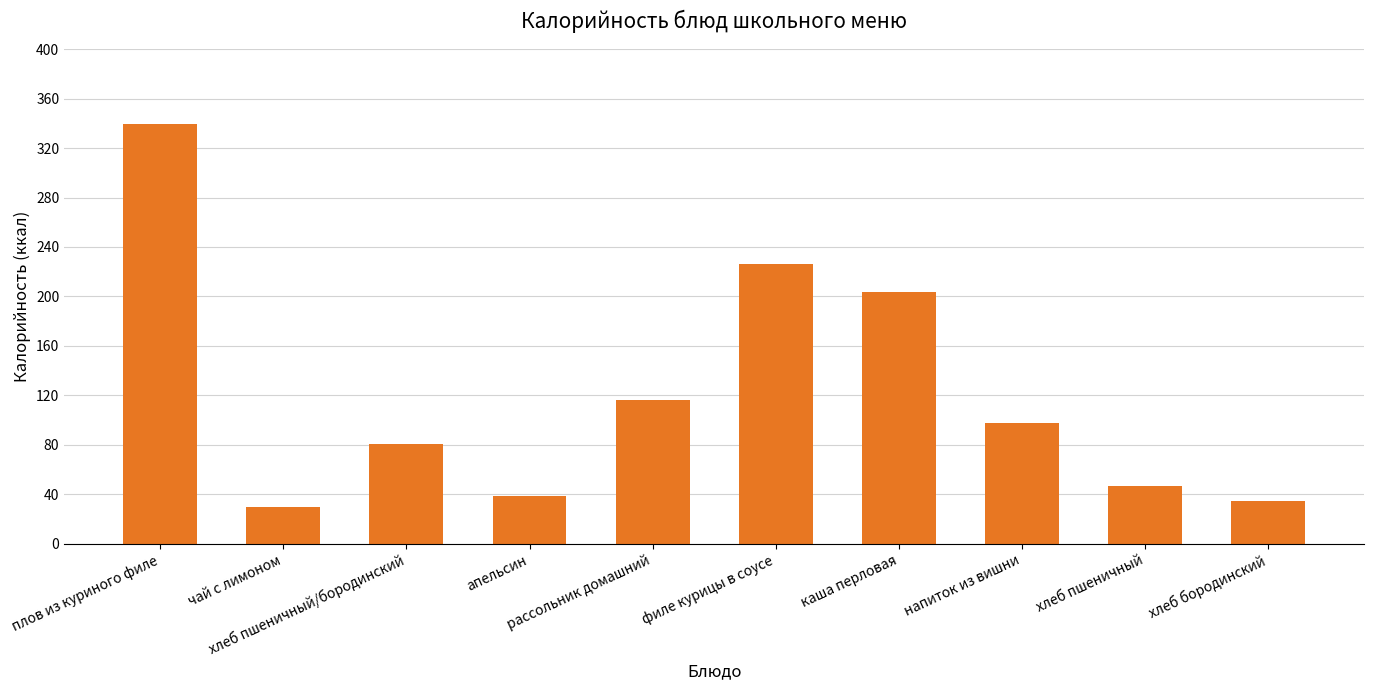

At which label does the data first exceed 98?

плов из куриного филе